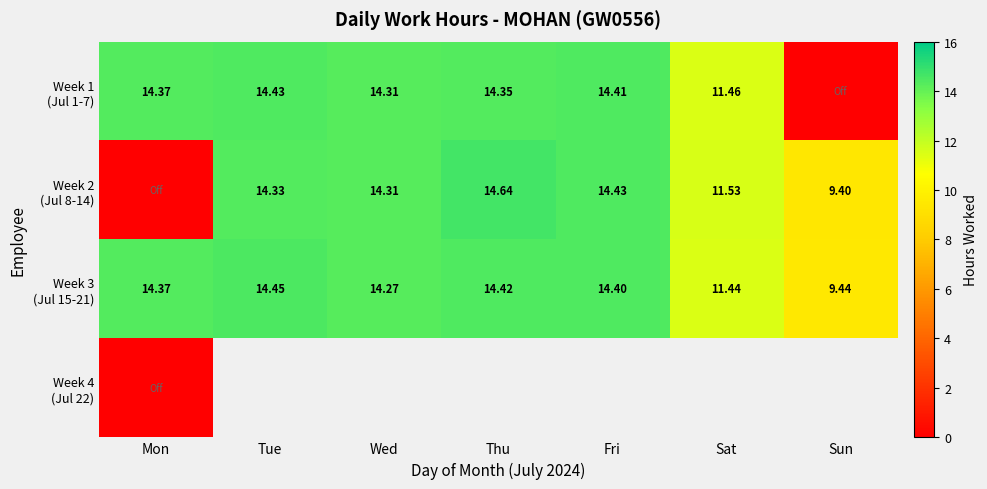

What is the sum of the Week 1 (Jul 1-7) values at Sun and Sat?

11.5